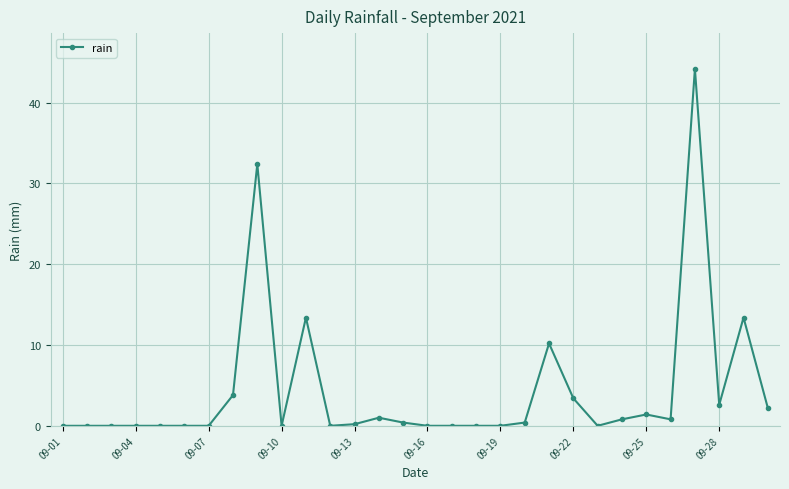

True or false: the data has more than 0 interior local peaks.

True